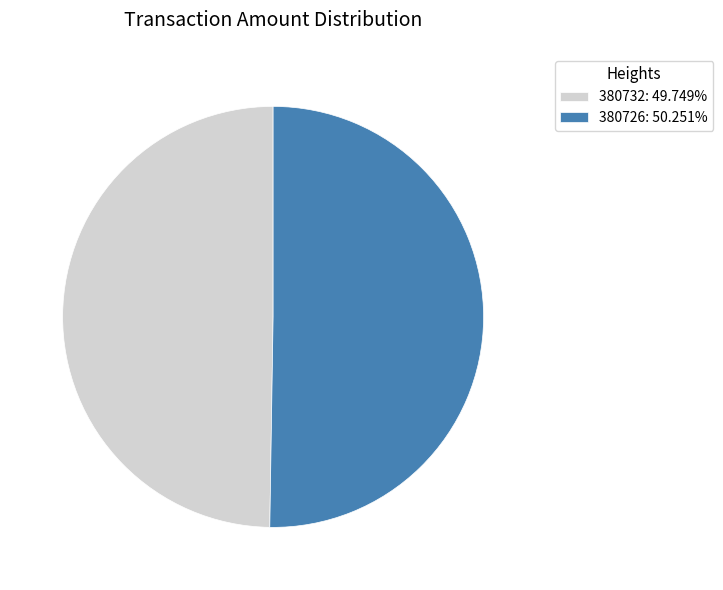

Which category has the biggest portion of the pie?

380726